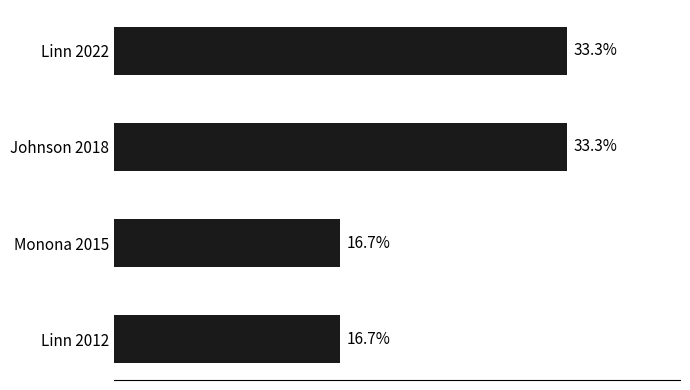

Between Monona 2015 and Linn 2022, which is larger?

Linn 2022